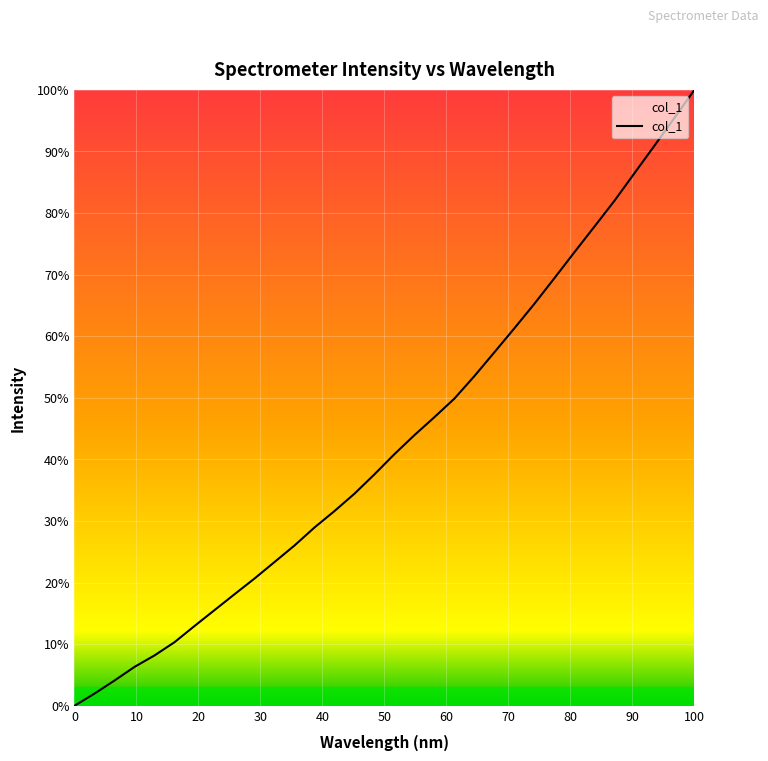

What is the maximum value shown in the chart?

100.0